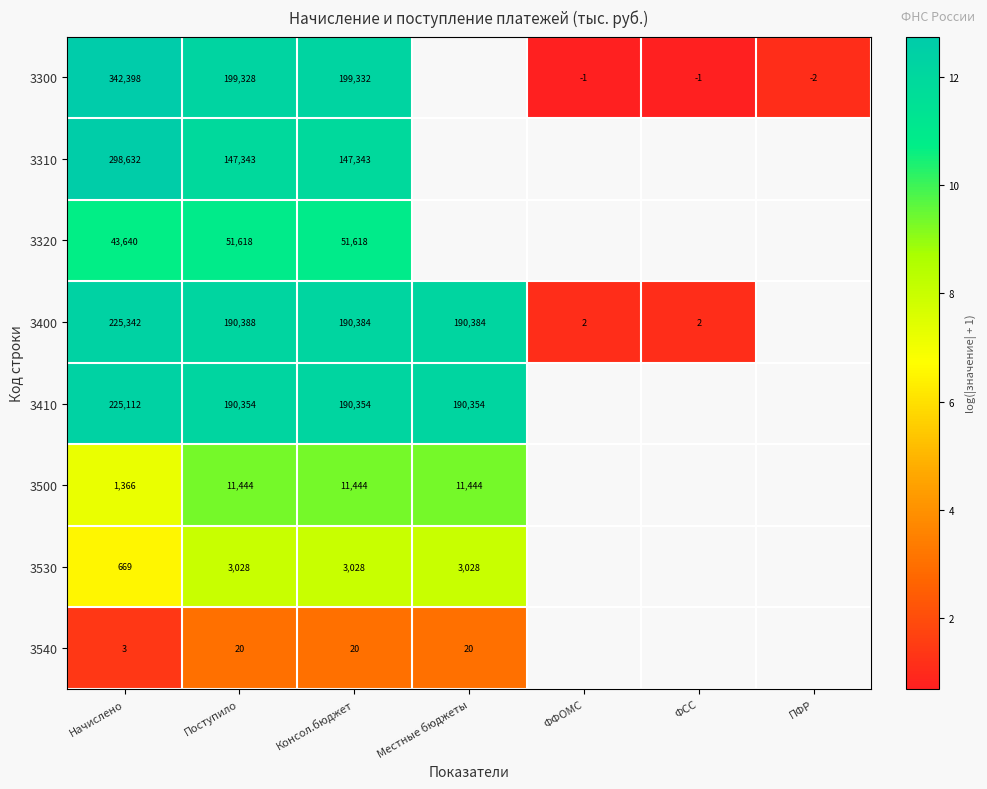

What is the difference between the maximum and minimum values in the 3320 series?

0.2